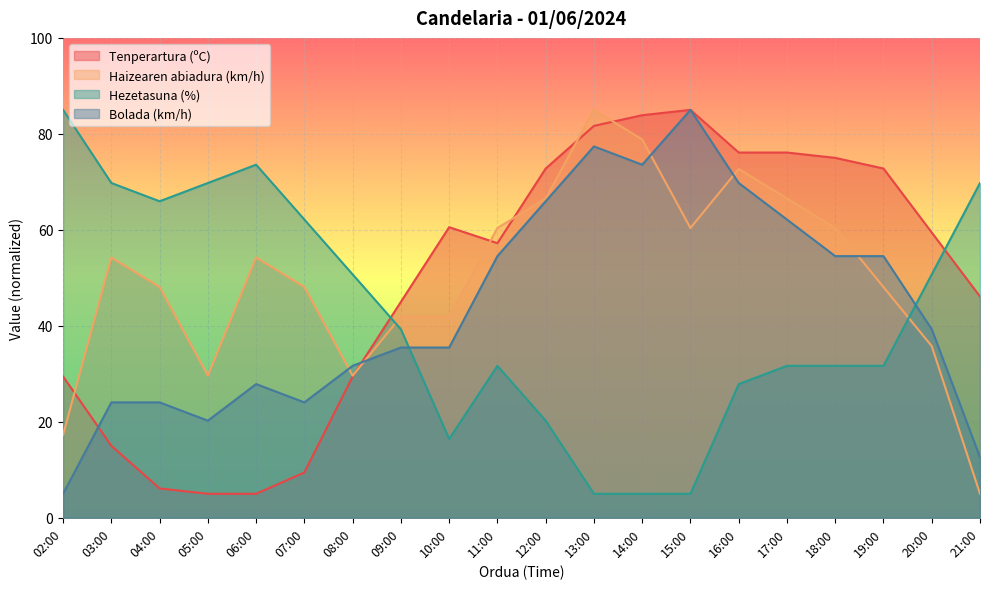

What is the minimum value for Haizearen abiadura (km/h)?

5.0